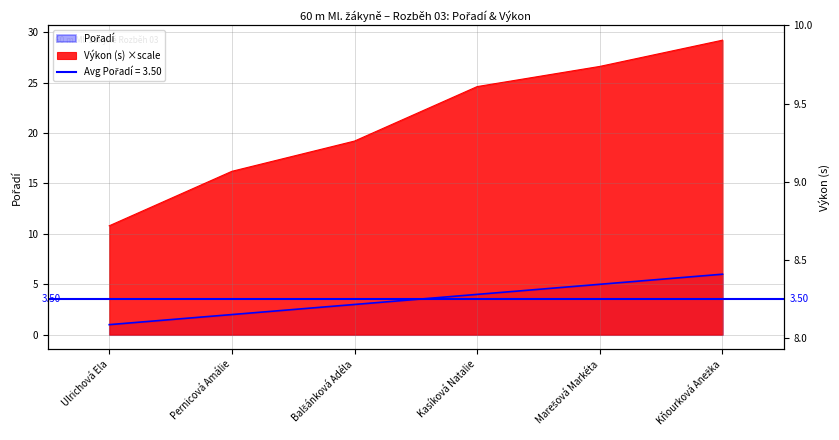

Reading left to right, what are all the values shown in this chart?

Pořadí: Ulrichová Ela=1.0	Pernicová Amálie=2.0	Balšánková Adéla=3.0	Kasíková Natalie=4.0	Marešová Markéta=5.0	Kňourková Anežka=6.0
Výkon: Ulrichová Ela=10.8	Pernicová Amálie=16.2	Balšánková Adéla=19.2	Kasíková Natalie=24.6	Marešová Markéta=26.6	Kňourková Anežka=29.2